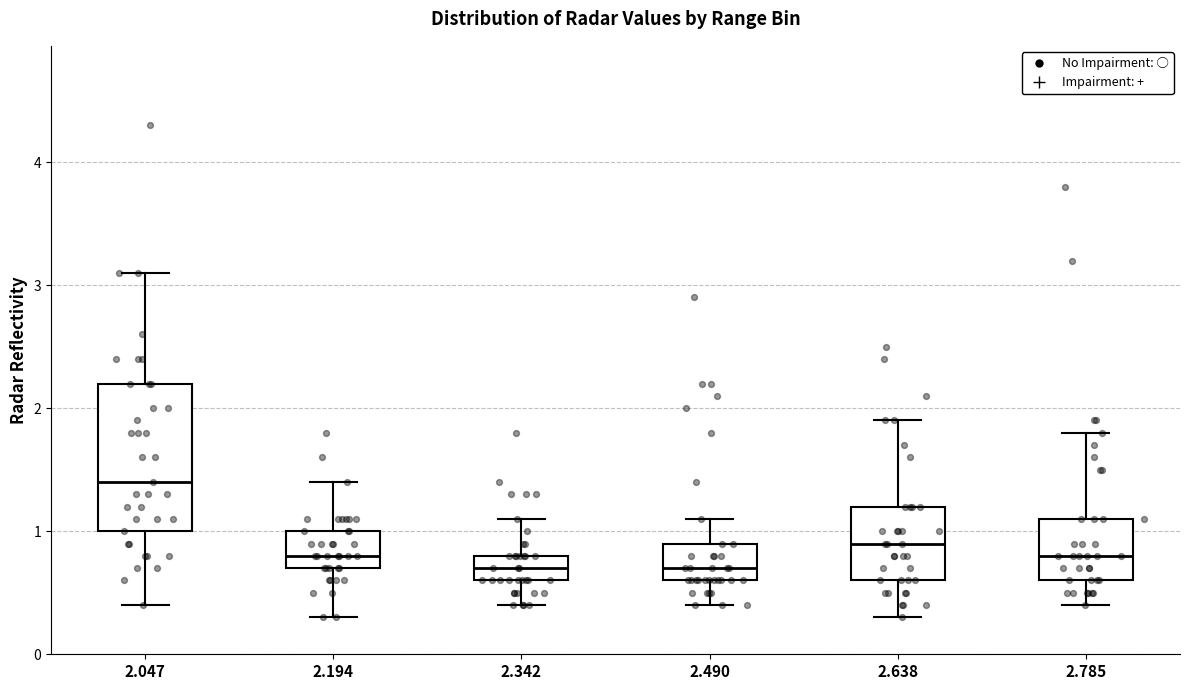

Comparing the boxes themselves (not the whiskers), which one is the tallest?

2.047